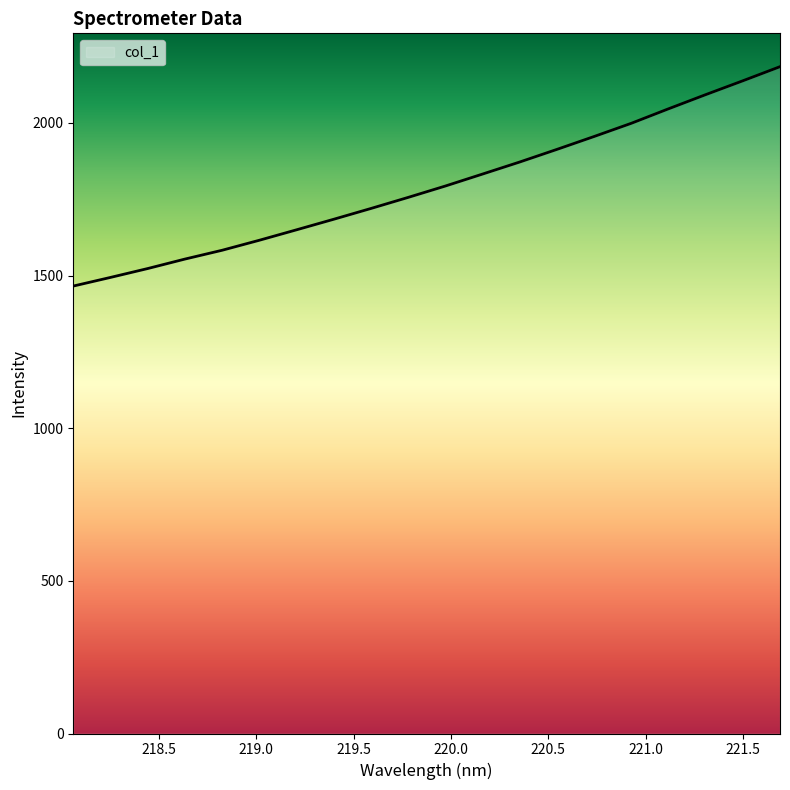

What is the difference between the maximum and minimum values?

718.5